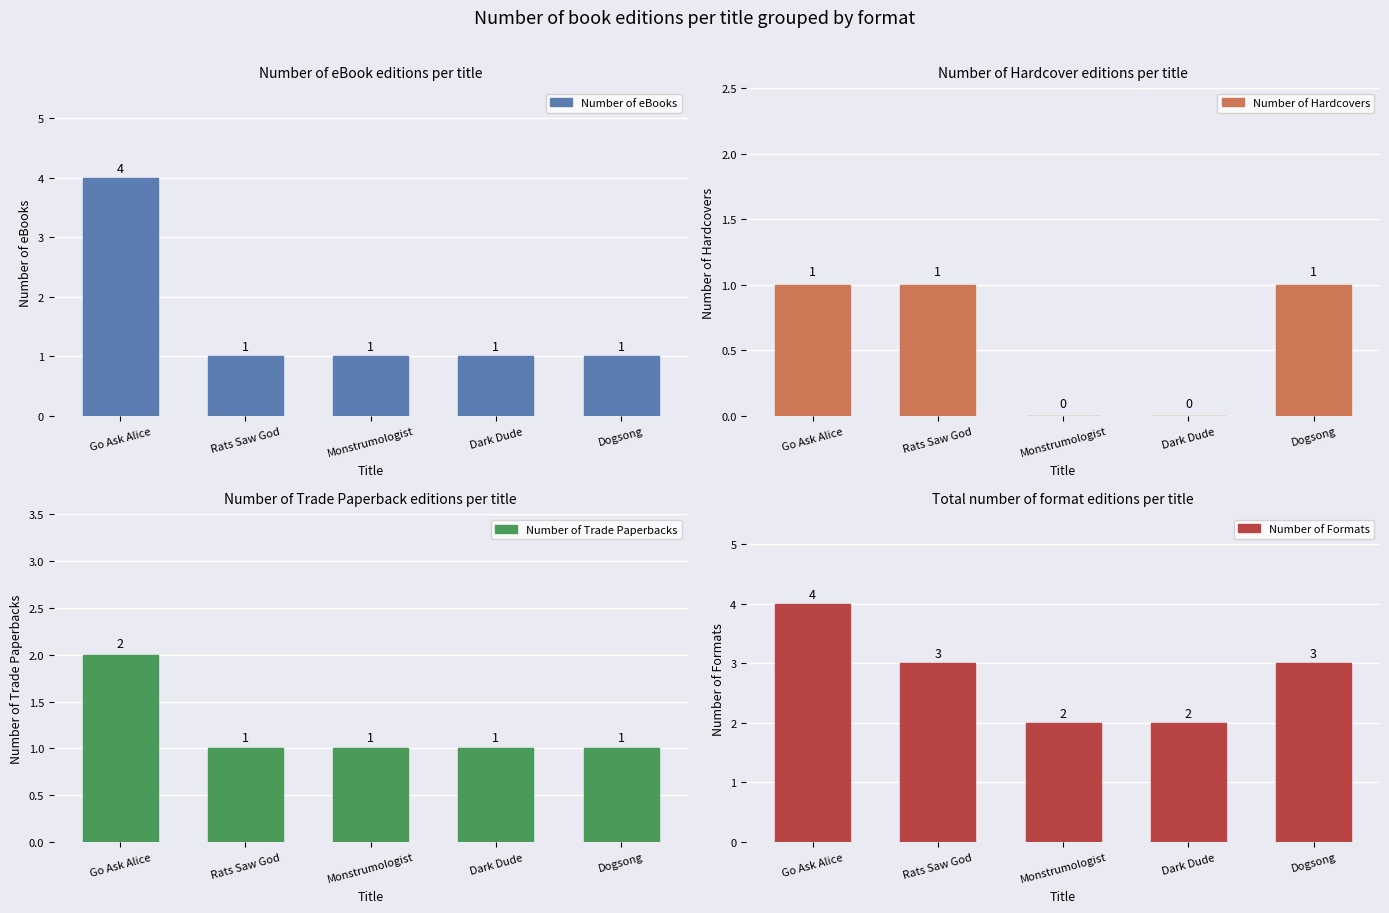

What is the sum of all Number of Trade Paperbacks values?

6